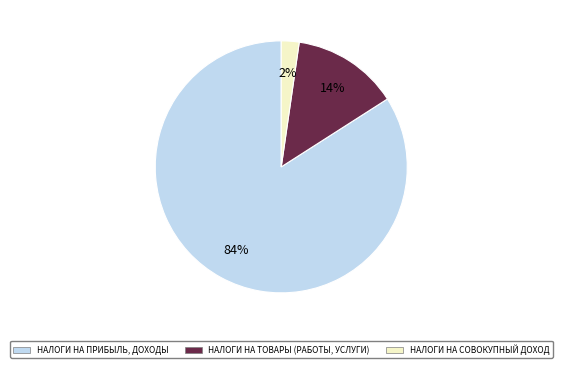

To the nearest percent, what is the difference between the largest and smallest slice percentages?

82%